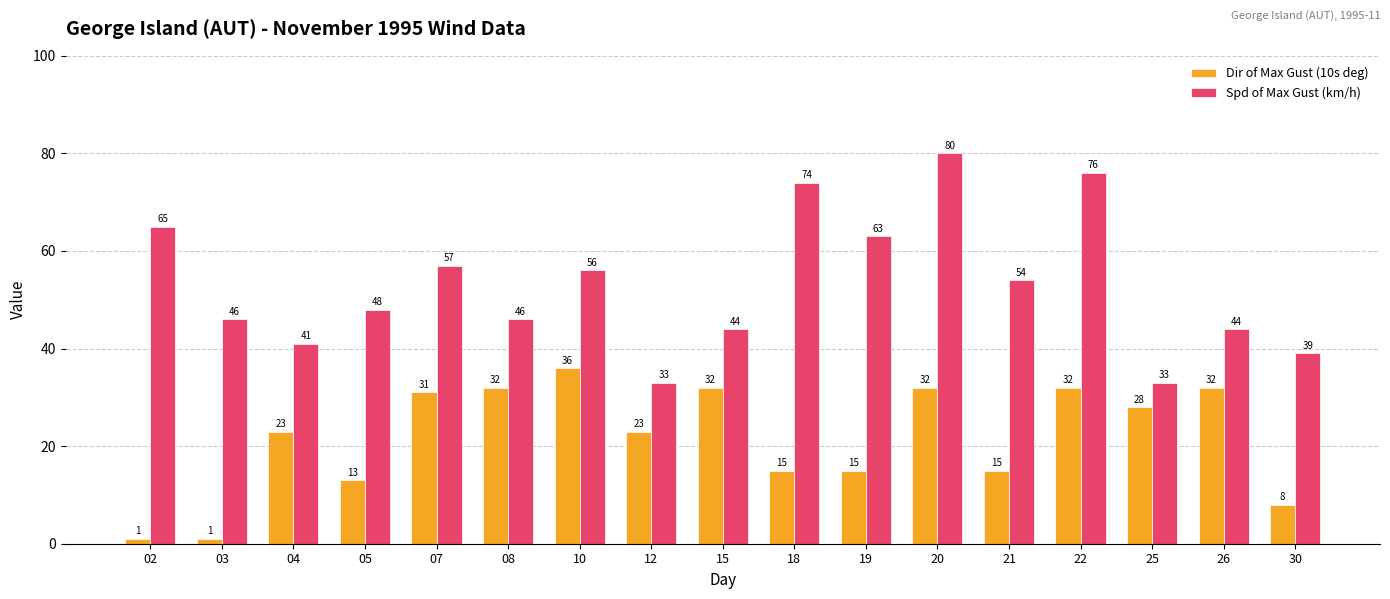

What is the smallest value displayed?

1